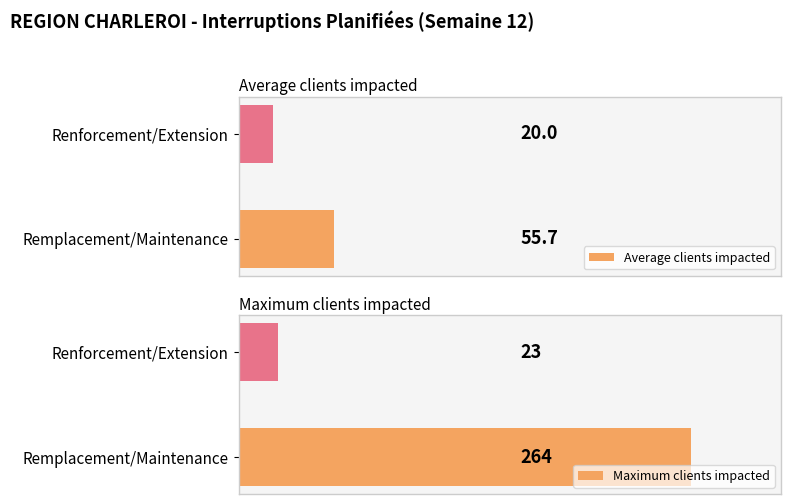

List the series in order of their overall mean, highest first.

Maximum clients impacted, Average clients impacted